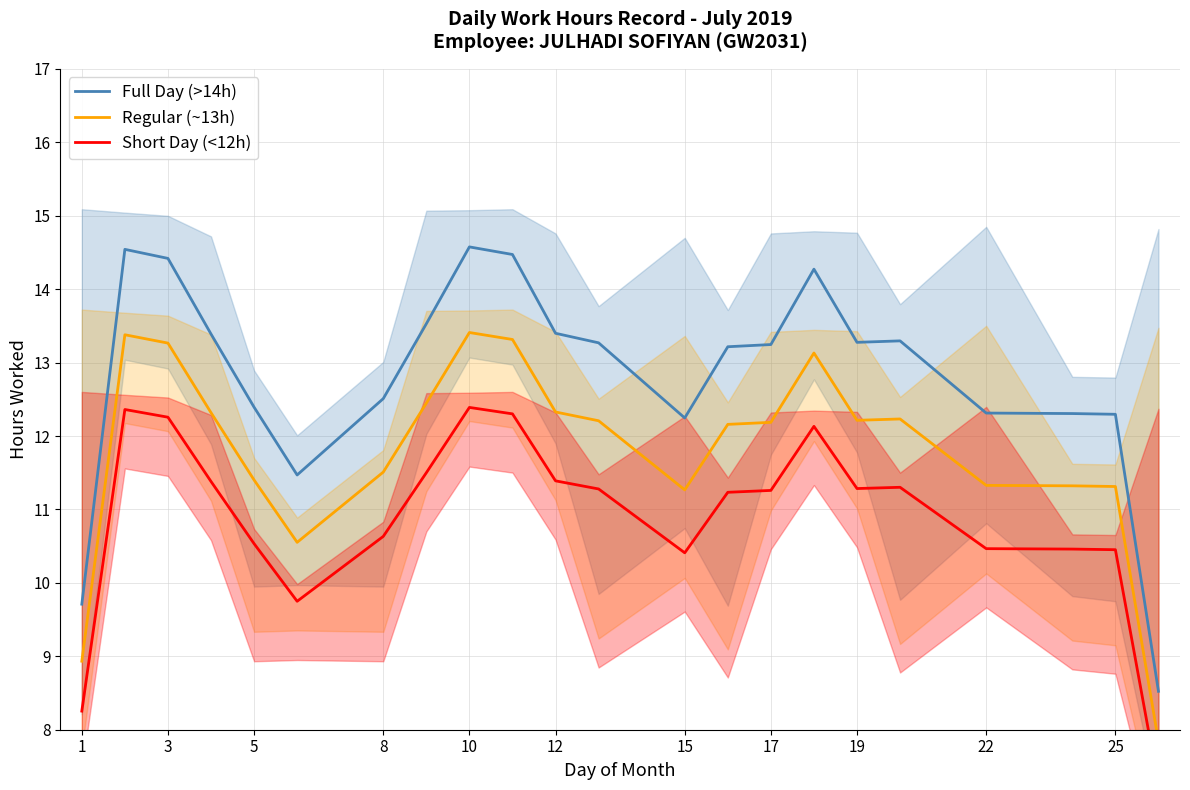

What is the maximum value for Full Day (>14h)?

14.6